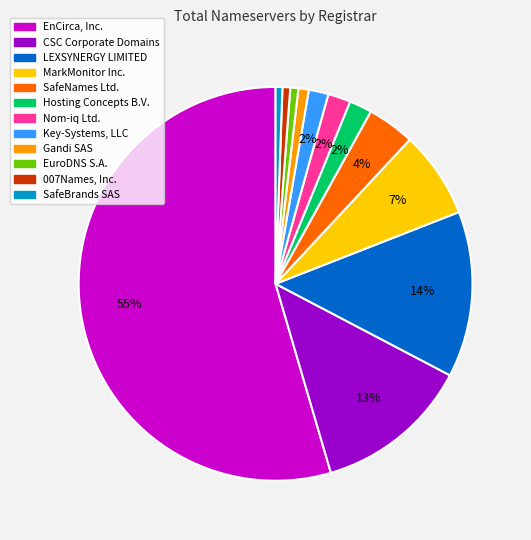

Combined, do CSC Corporate Domains and MarkMonitor Inc. account for over 50%?

No